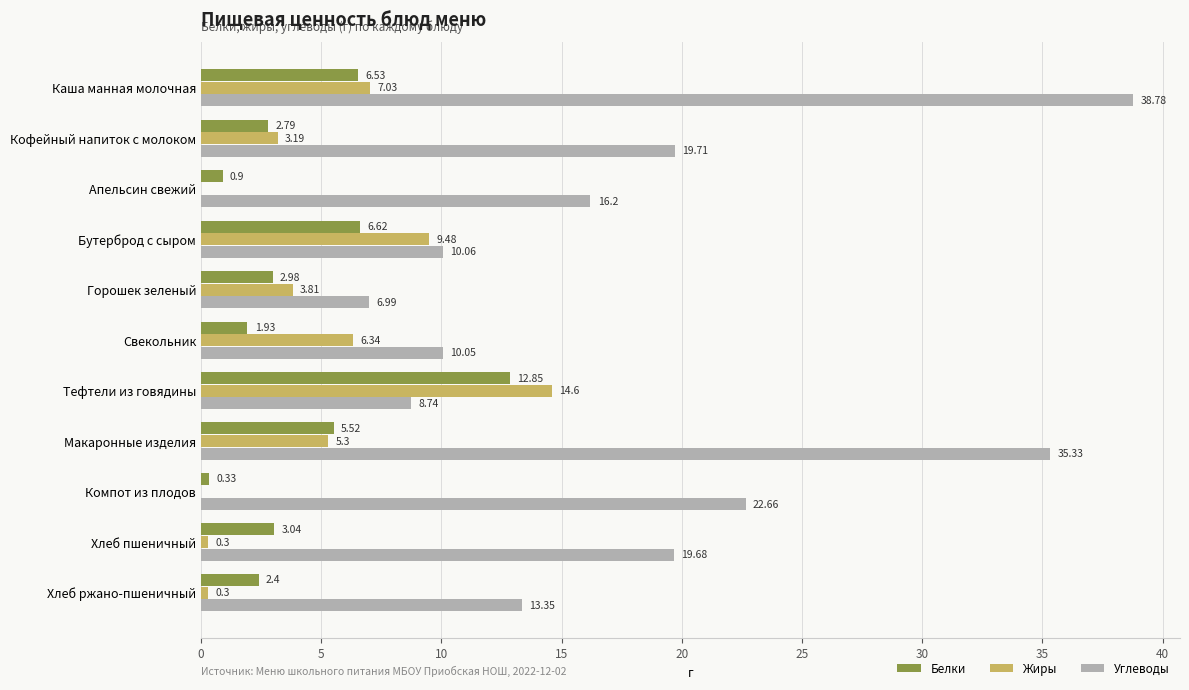

What is the greatest value displayed?

38.8